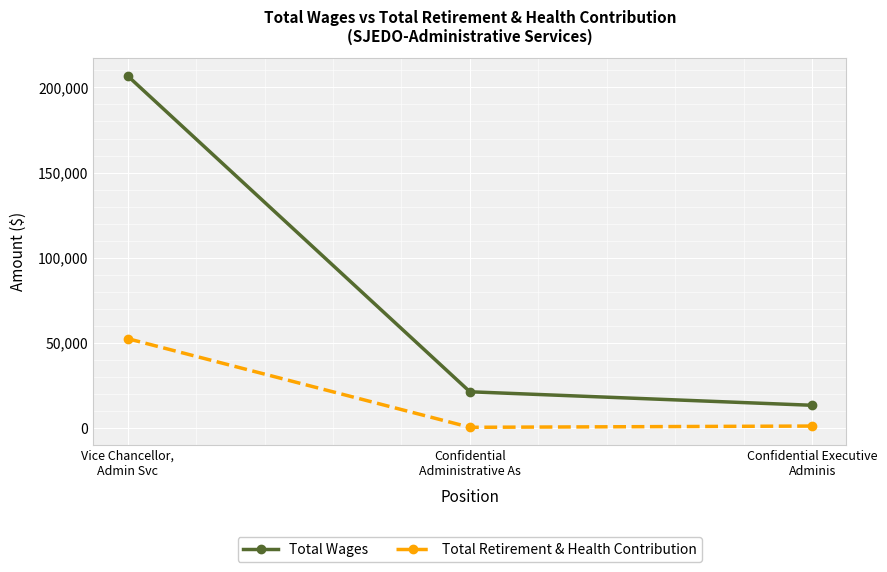

Which series has the widest spread of values?

Total Wages